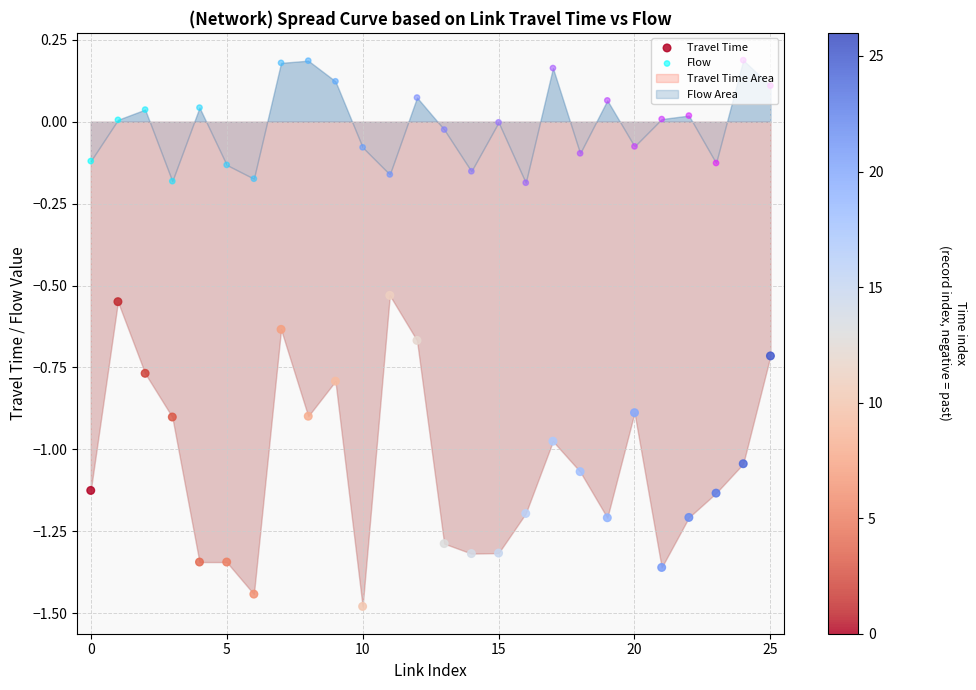

Is the value of Flow at 18 greater than the value of Travel Time at 18?

Yes